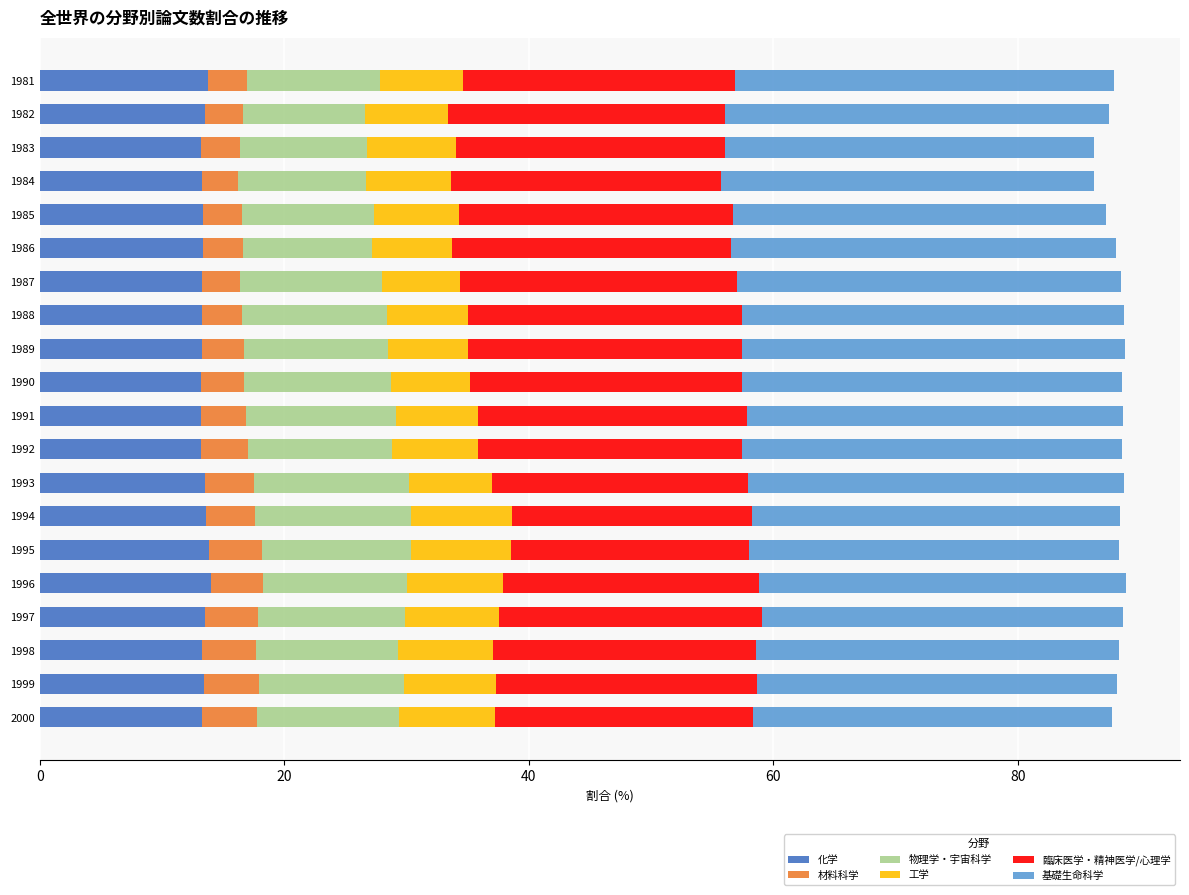

True or false: 化学 has a value of 20.6 at 1982.

False